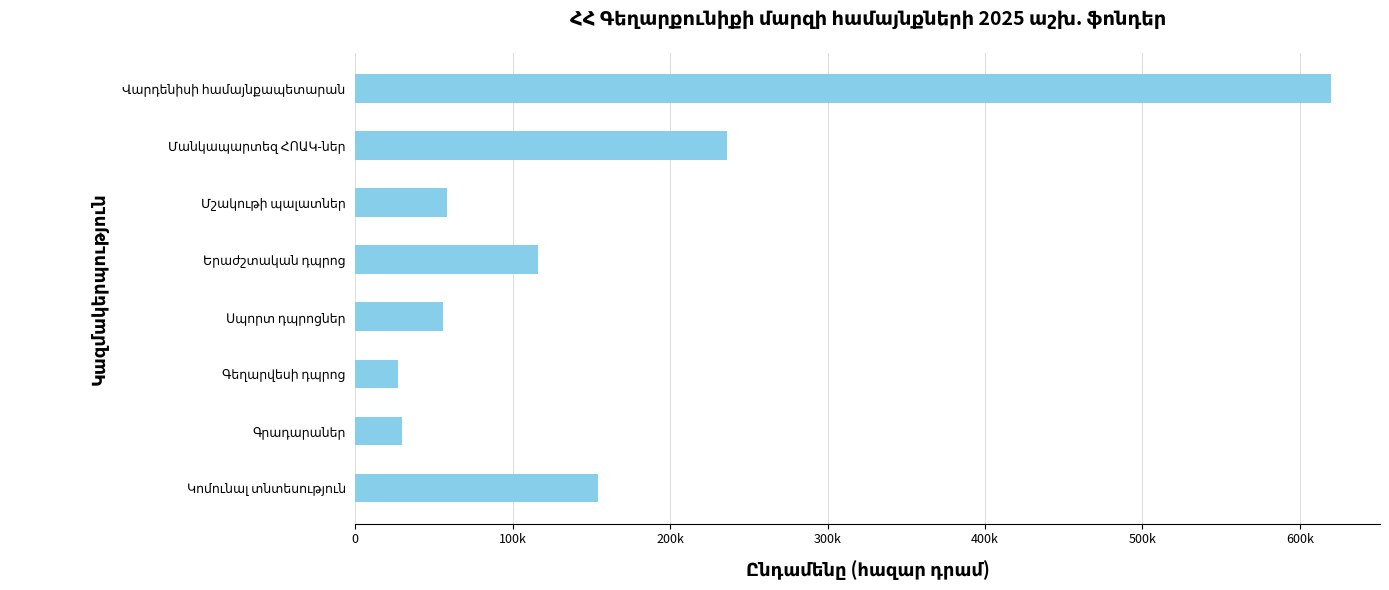

Does the chart contain stacked bars?

No